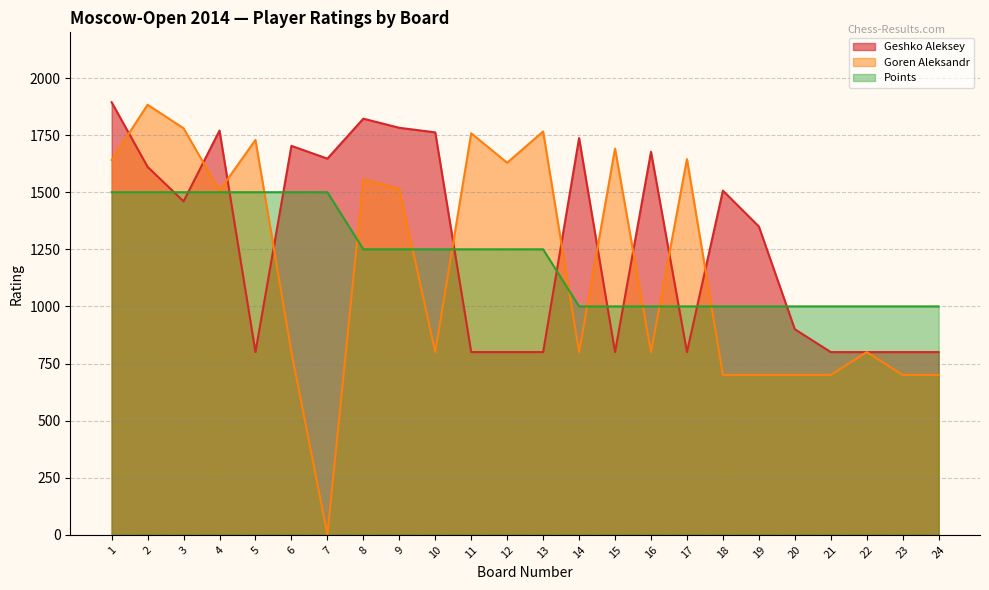

What is the average value of the Points series?

1208